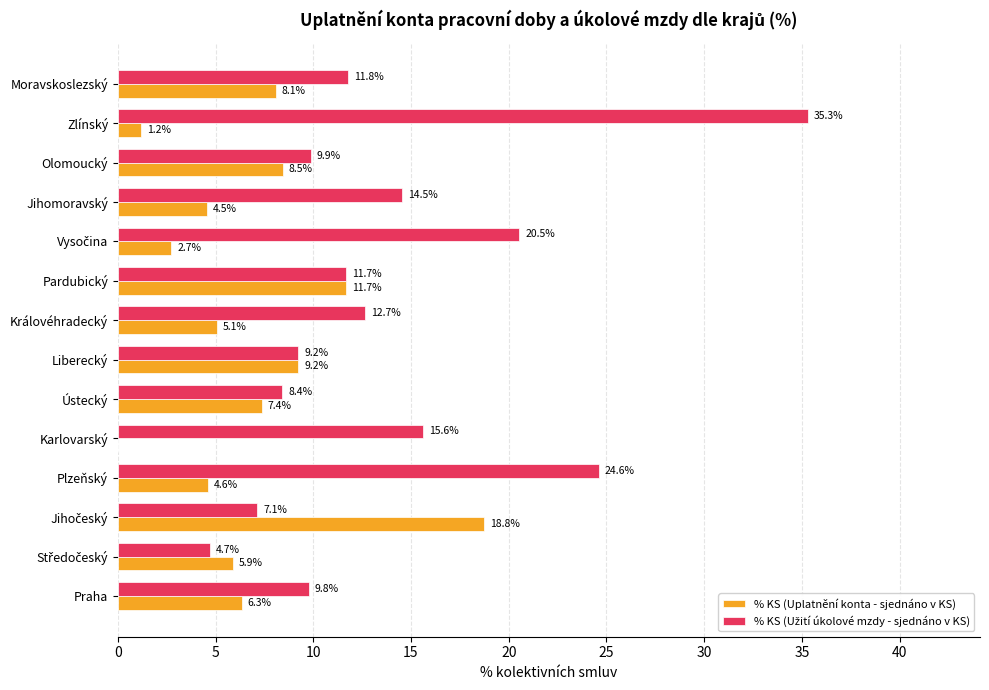

At which category is the sum across all series the highest?

Zlínský